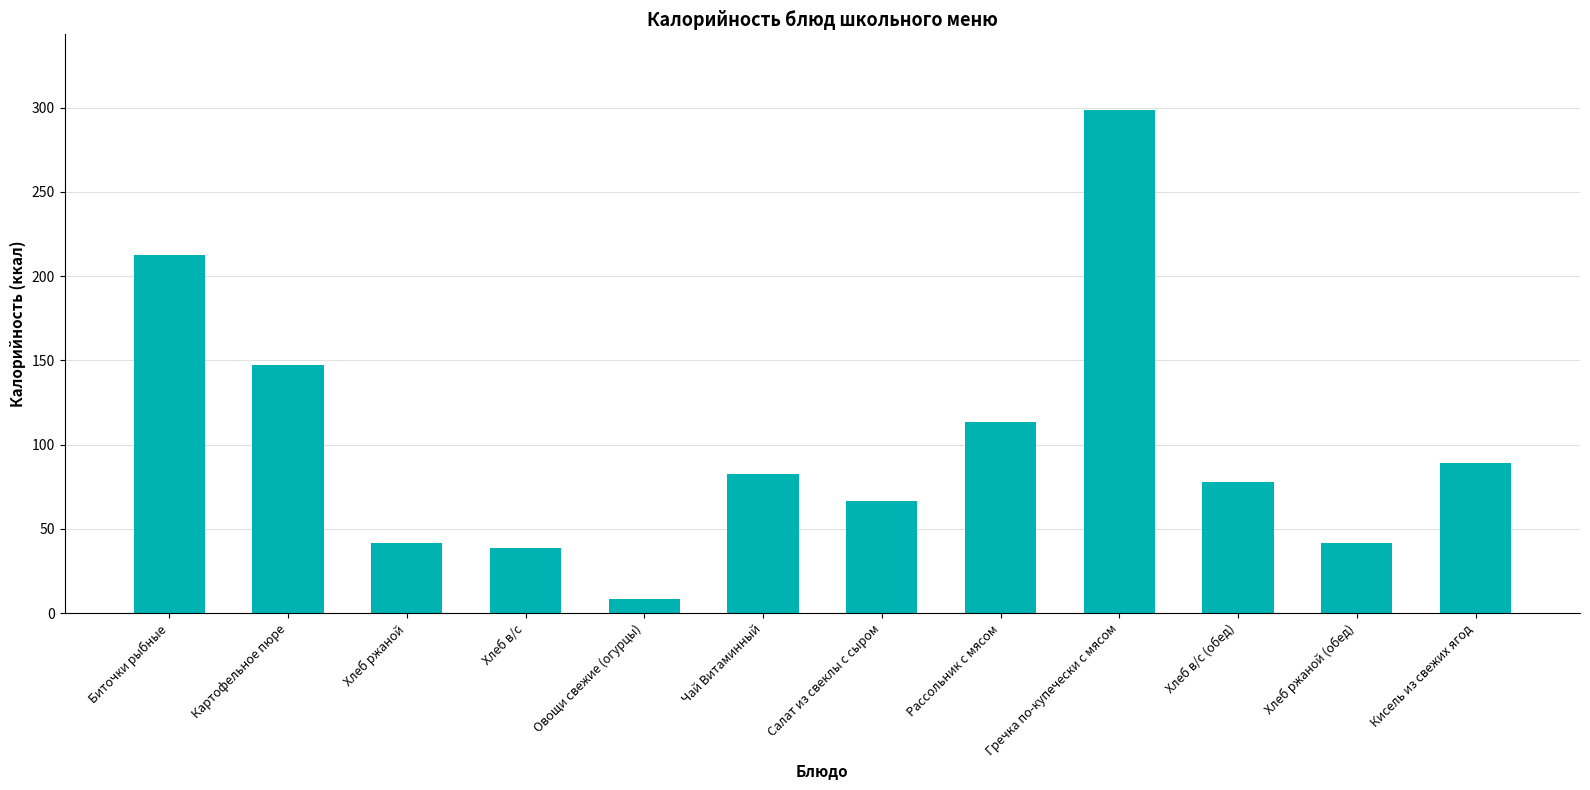

What is the greatest value displayed?

298.7